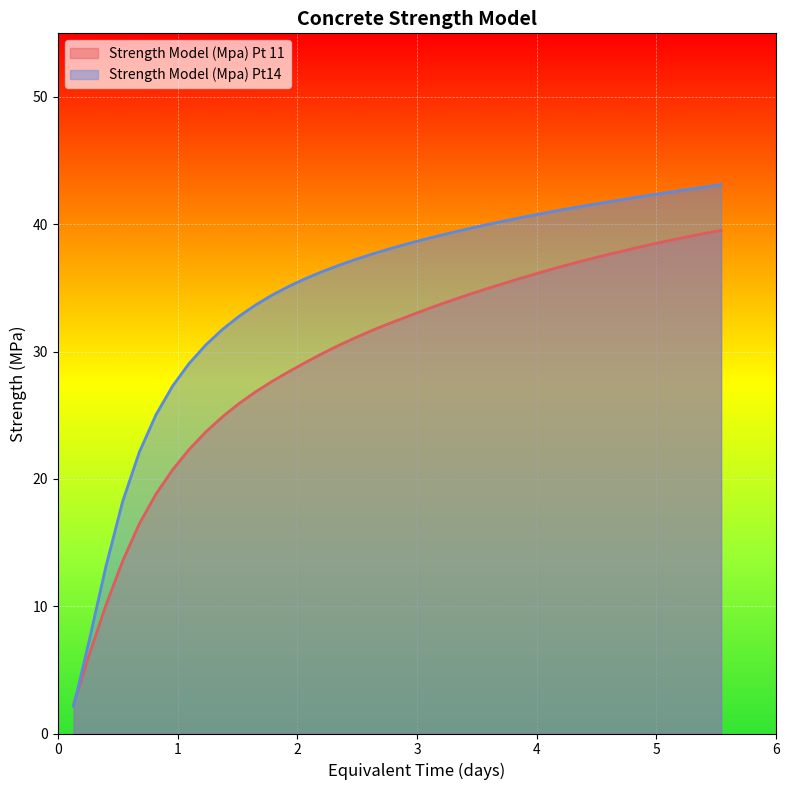

List the series in order of their peak value, highest first.

Strength Model (Mpa) Pt14, Strength Model (Mpa) Pt 11